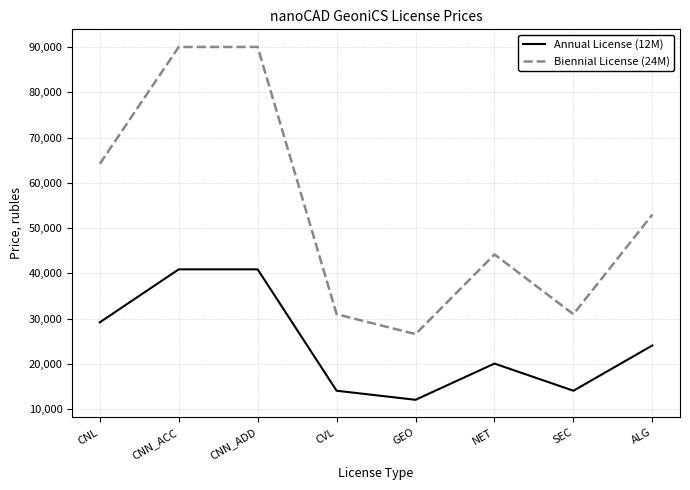

At which category does Annual License (12M) reach its first local valley?

GEO